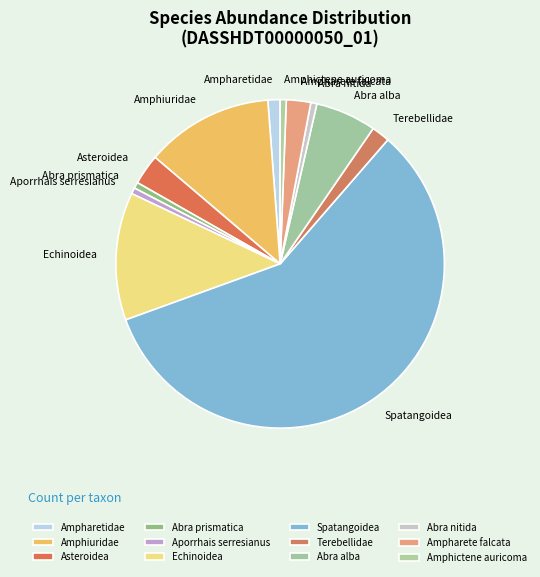

Is the sum of Amphiuridae and Amphictene auricoma greater than half?

No